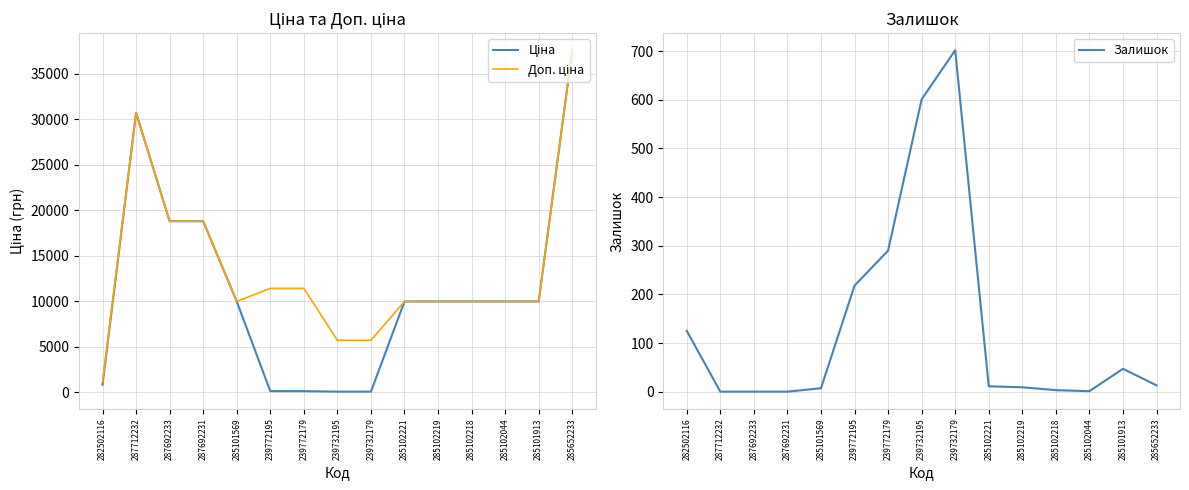

What is the total value across all series at 287712232?

61434.3